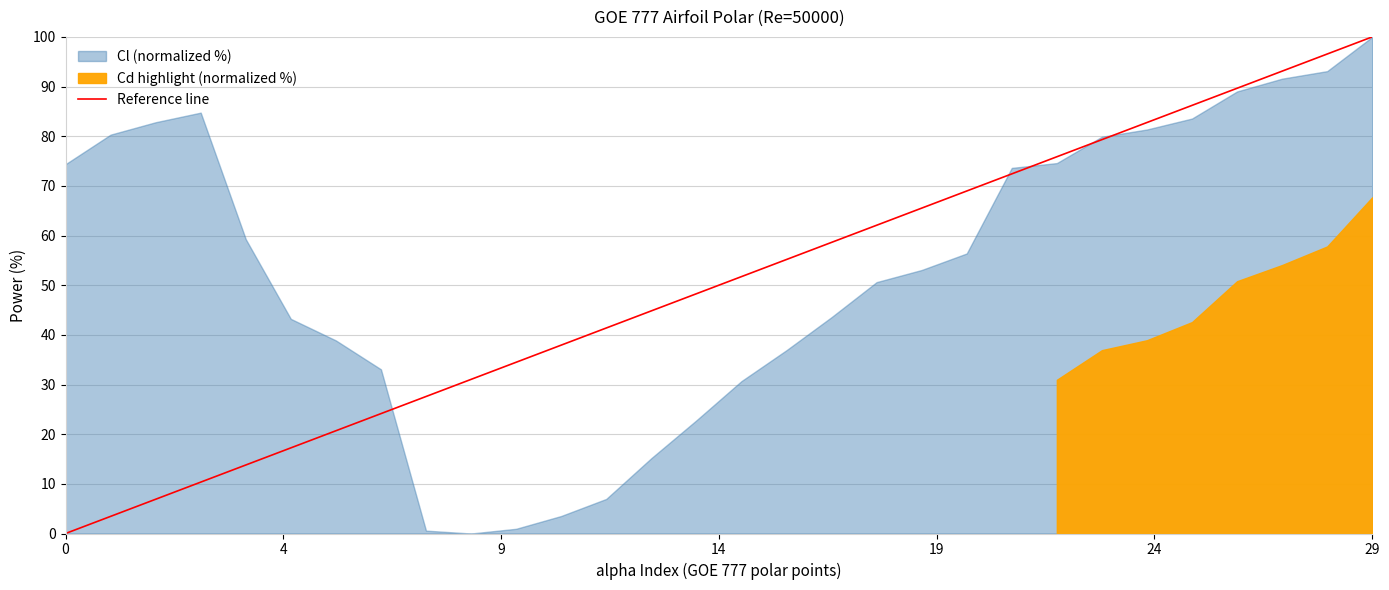

What is the average value?

50